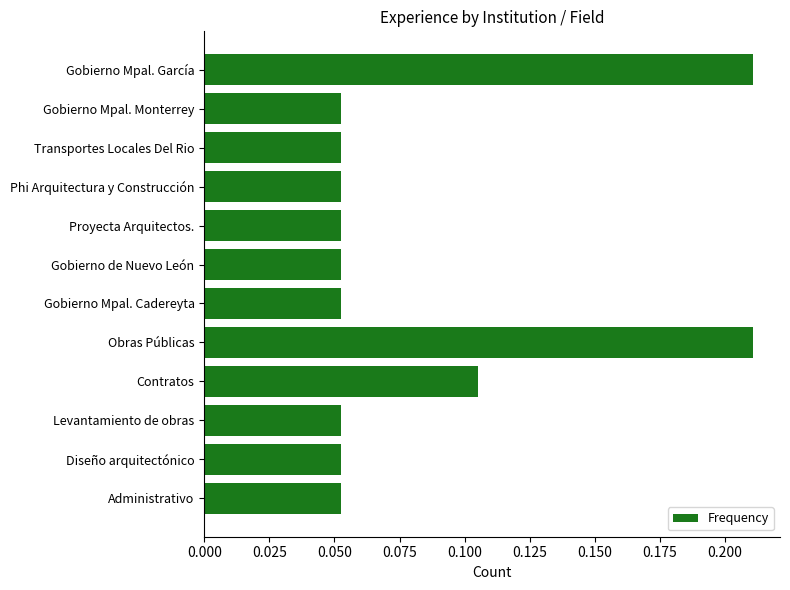

Which has a higher value, Proyecta Arquitectos. or Obras Públicas?

Obras Públicas